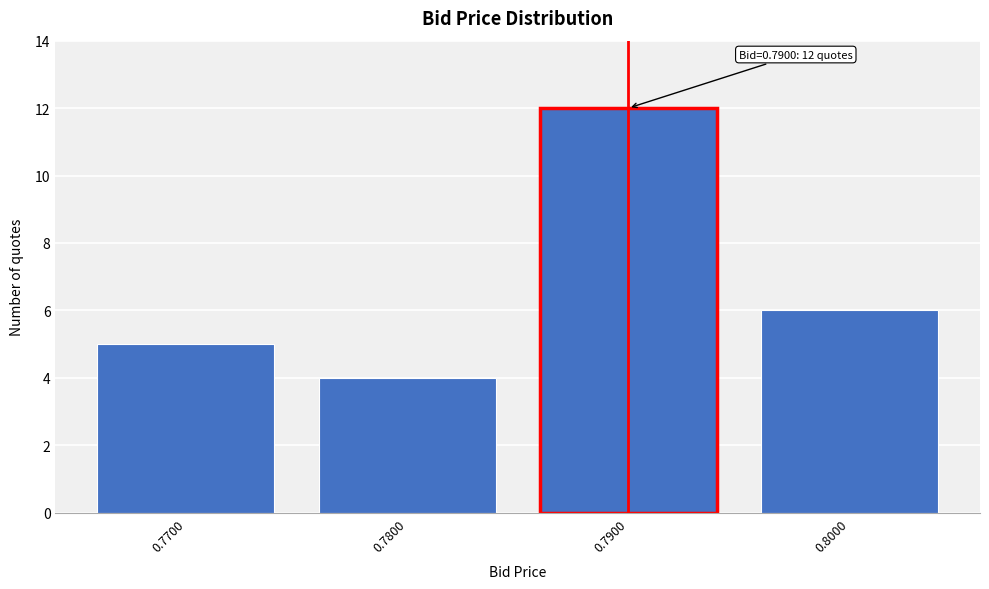

Reading left to right, extract all data points from this chart.

5	4	12	6